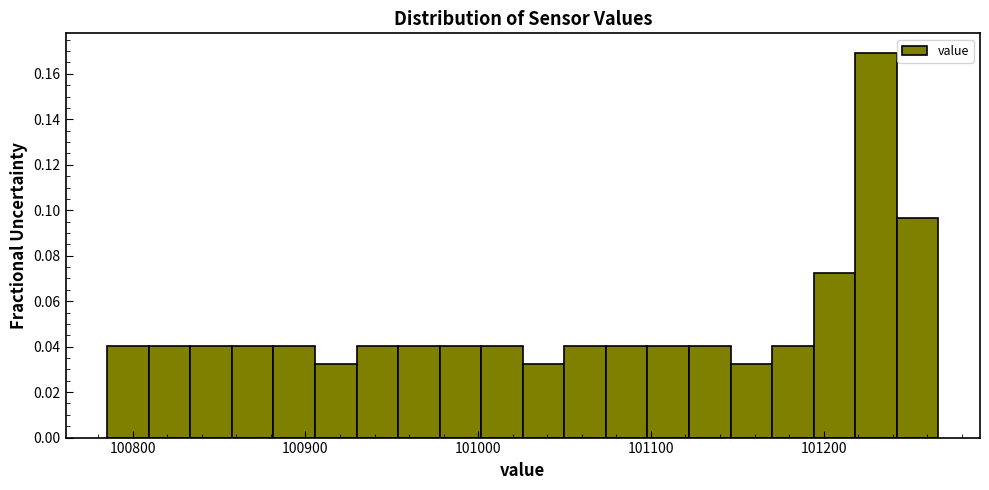

Around what value on the x-axis is the tallest bar? Give the approximate position of its centre, as read against the axis.

101230